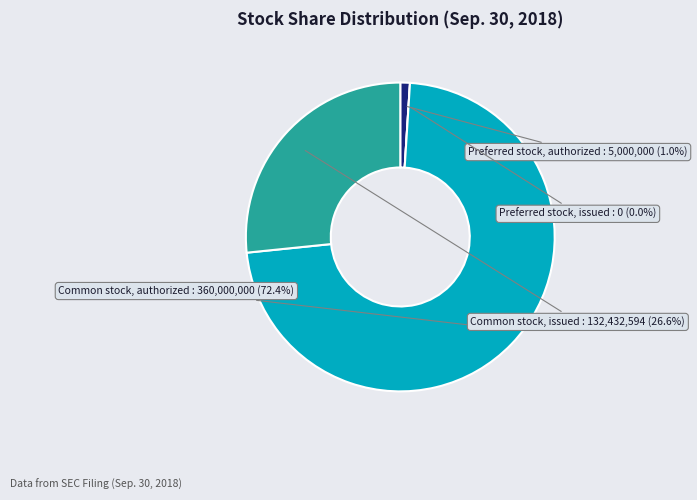

How many segments does this pie chart have?

4